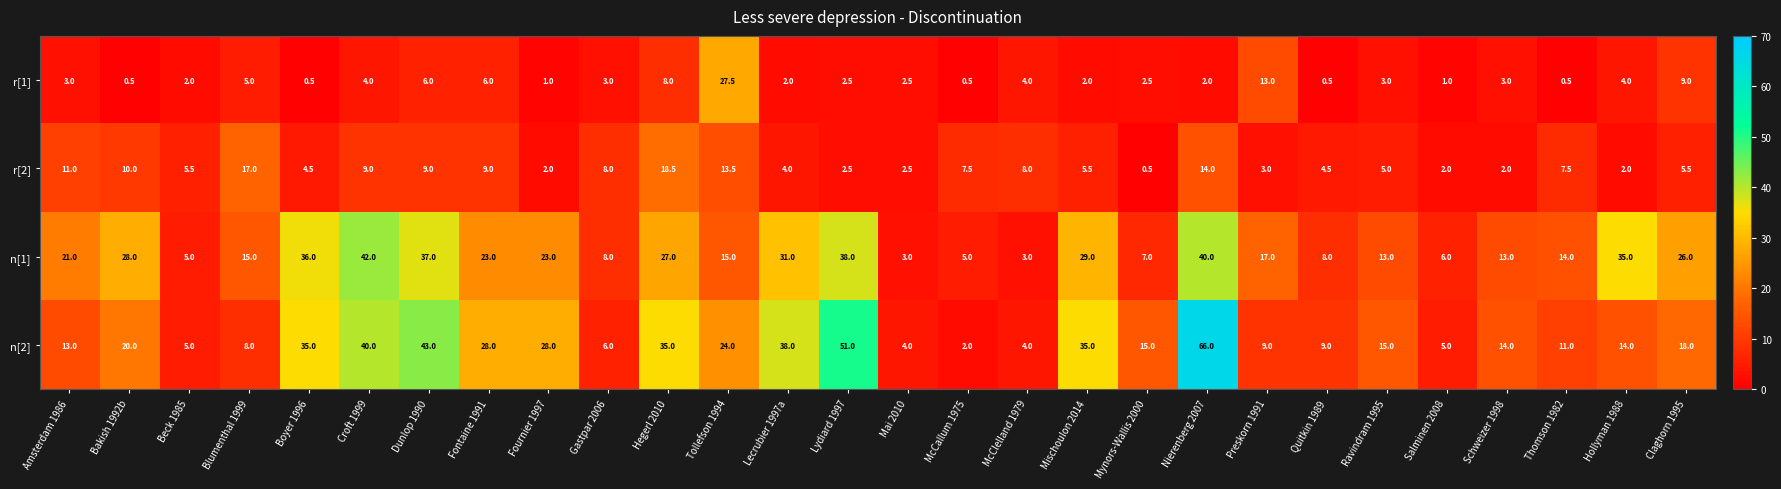

What is the difference between the highest and lowest values at Lydiard 1997?

48.5